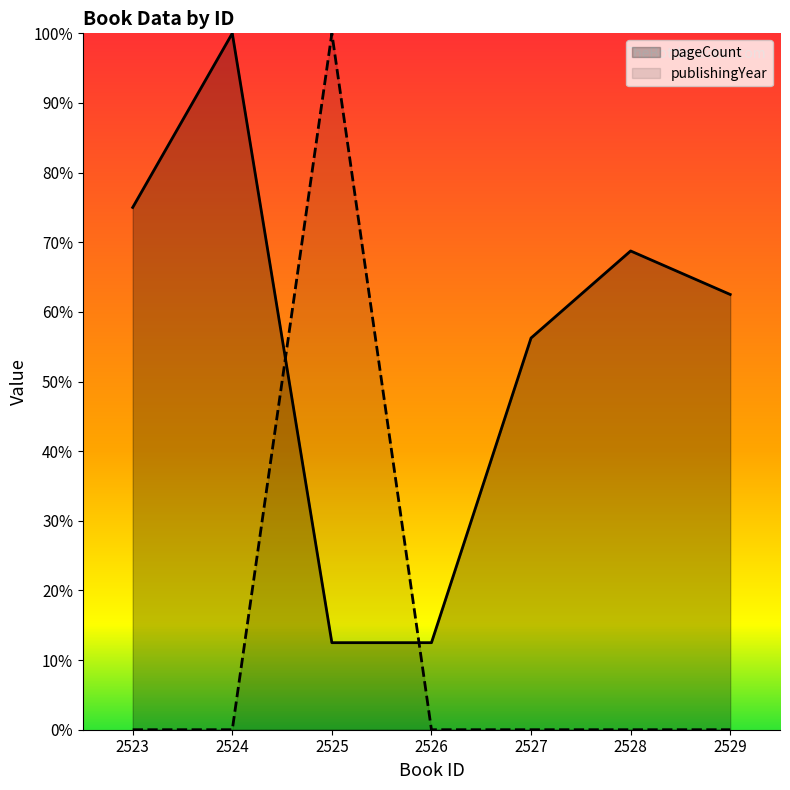

List the labels in order of publishingYear value, largest first.

2525, 2523, 2524, 2526, 2527, 2528, 2529